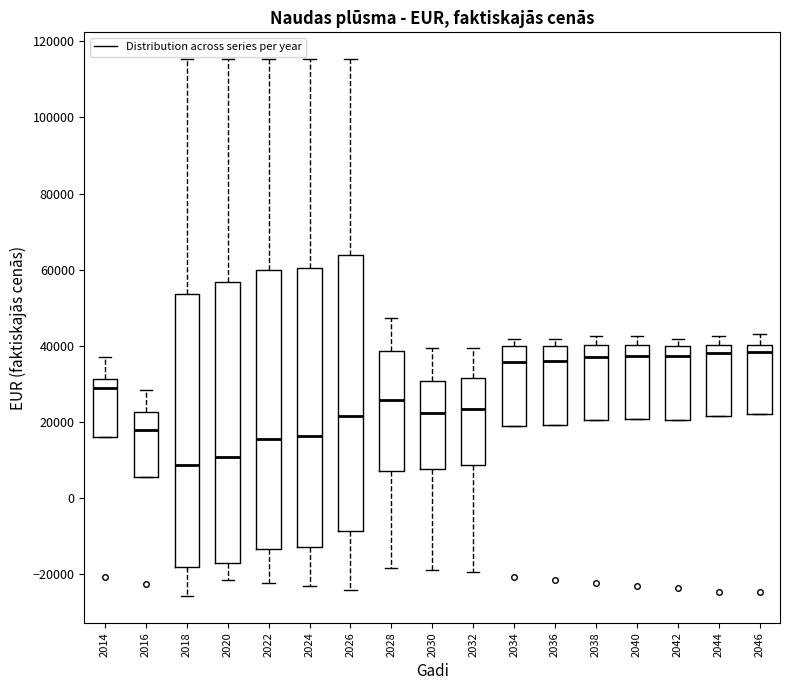

Reading left to right, read every box against the y-axis: the position of its median line, the range the box covers, and the ends of its whiskers. The values are not printed on the chart, so give them approximately, as read against the axis.

2014: median 28000, box 16000 to 32000, whiskers 16000 to 38000
2016: median 18000, box 6000 to 22000, whiskers 6000 to 28000
2018: median 8000, box -18000 to 54000, whiskers -26000 to 116000
2020: median 10000, box -18000 to 56000, whiskers -22000 to 116000
2022: median 16000, box -14000 to 60000, whiskers -22000 to 116000
2024: median 16000, box -12000 to 60000, whiskers -24000 to 116000
2026: median 22000, box -8000 to 64000, whiskers -24000 to 116000
2028: median 26000, box 8000 to 38000, whiskers -18000 to 48000
2030: median 22000, box 8000 to 30000, whiskers -18000 to 40000
2032: median 24000, box 8000 to 32000, whiskers -20000 to 40000
2034: median 36000, box 18000 to 40000, whiskers 18000 to 42000
2036: median 36000, box 20000 to 40000, whiskers 20000 to 42000
2038: median 36000, box 20000 to 40000, whiskers 20000 to 42000
2040: median 38000, box 20000 to 40000, whiskers 20000 to 42000
2042: median 38000, box 20000 to 40000, whiskers 20000 to 42000
2044: median 38000, box 22000 to 40000, whiskers 22000 to 42000
2046: median 38000, box 22000 to 40000, whiskers 22000 to 44000